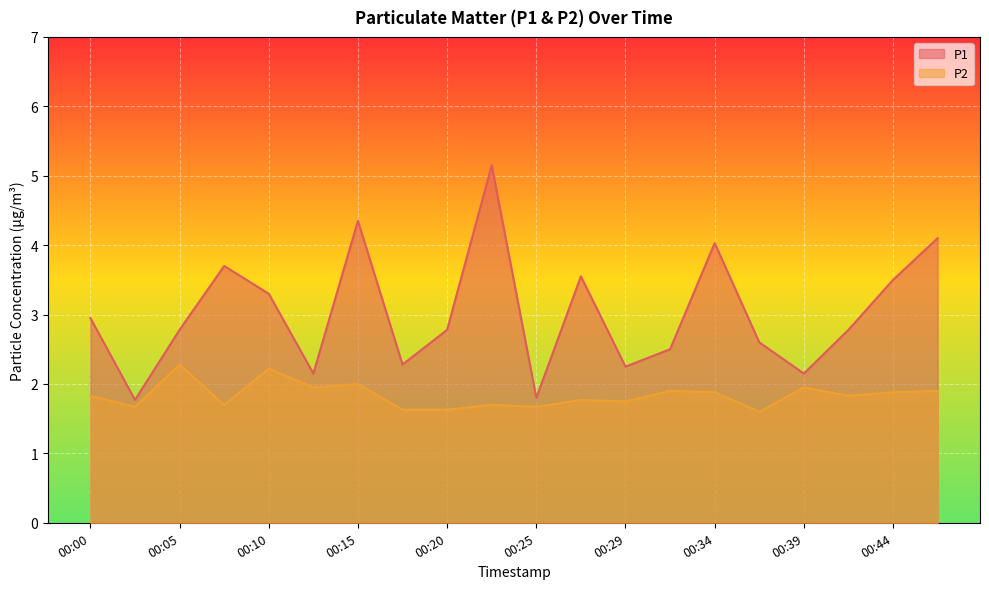

True or false: P2 has a value of 1.8 at 00:00.

True